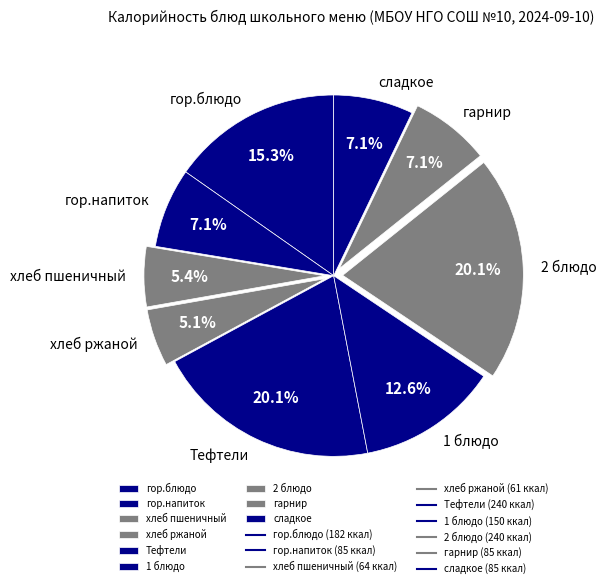

Is there any slice that represents more than half of the pie?

No